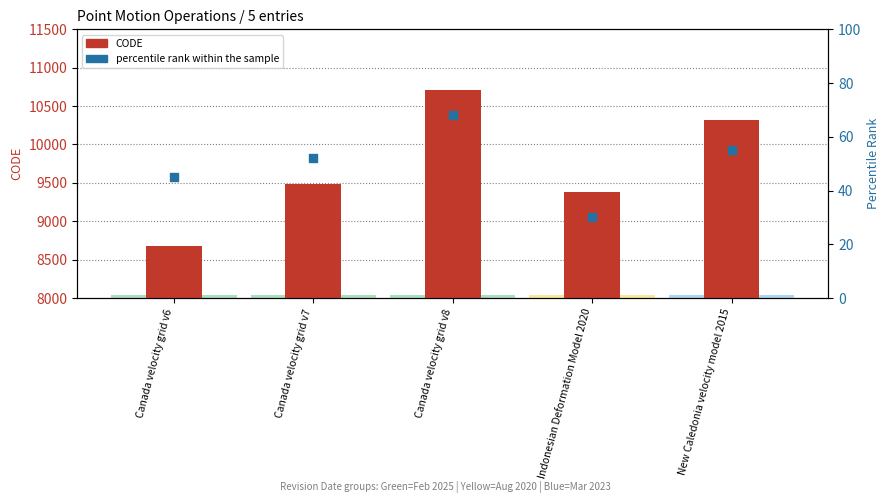

At how many categories does at least one series exceed 10368?

1